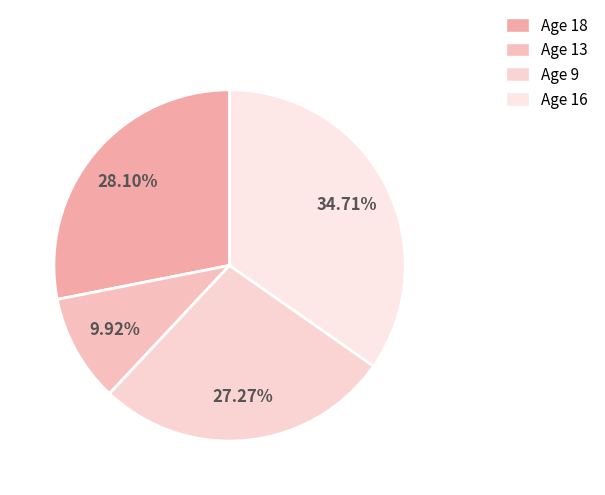

How many slices are in this pie chart?

4